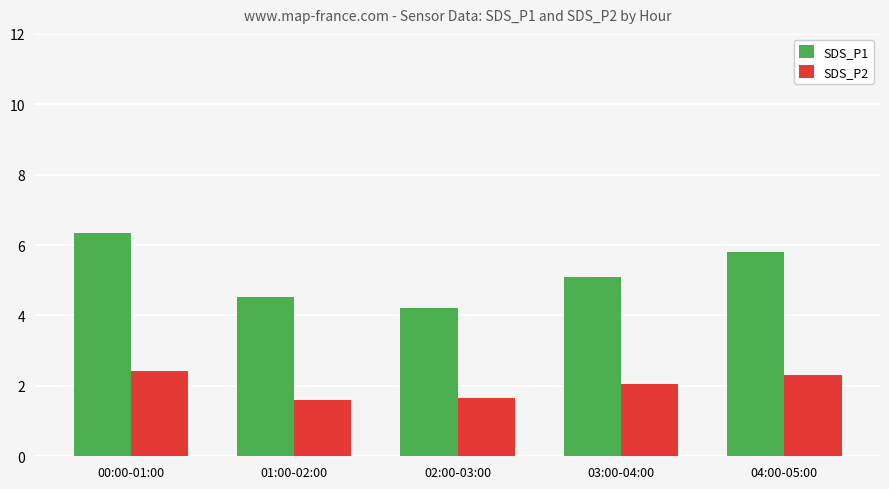

At which category does the chart reach its peak across all series?

00:00-01:00